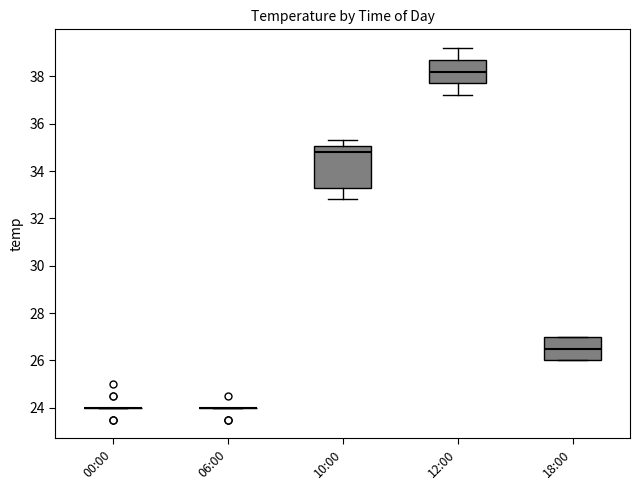

Reading left to right, transcribe this box plot: for each box, give where its median line is, the range the box spans, and where its two whiskers end, as read against the y-axis. The values are not printed on the chart, so give them approximately, as read against the axis.

00:00: box collapsed to a line at 24.0, whiskers 24.0 to 24.0
06:00: box collapsed to a line at 24.0, whiskers 24.0 to 24.0
10:00: median 34.8, box 33.4 to 35.0, whiskers 32.8 to 35.4
12:00: median 38.2, box 37.8 to 38.8, whiskers 37.2 to 39.2
18:00: median 26.6, box 26.0 to 27.0, whiskers 26.0 to 27.0